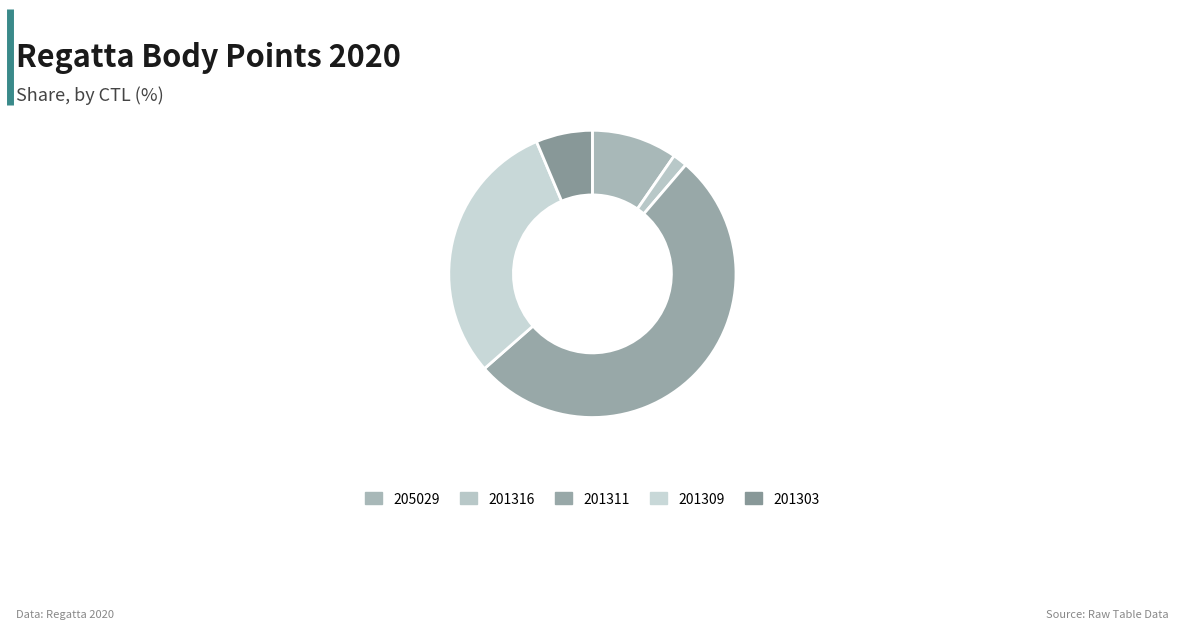

The 205029 slice represents 16% of the pie. True or false?

False